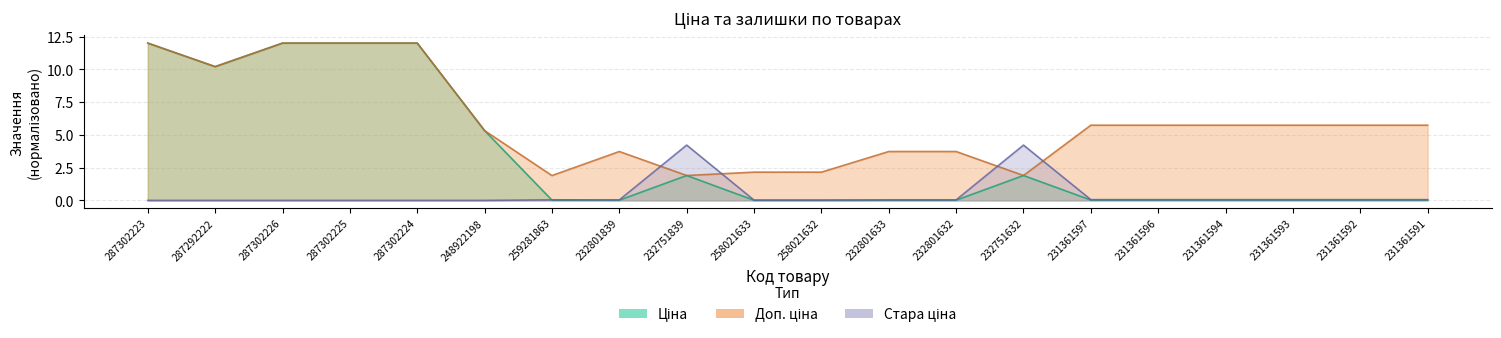

Which label corresponds to the largest value in the chart?

287302223